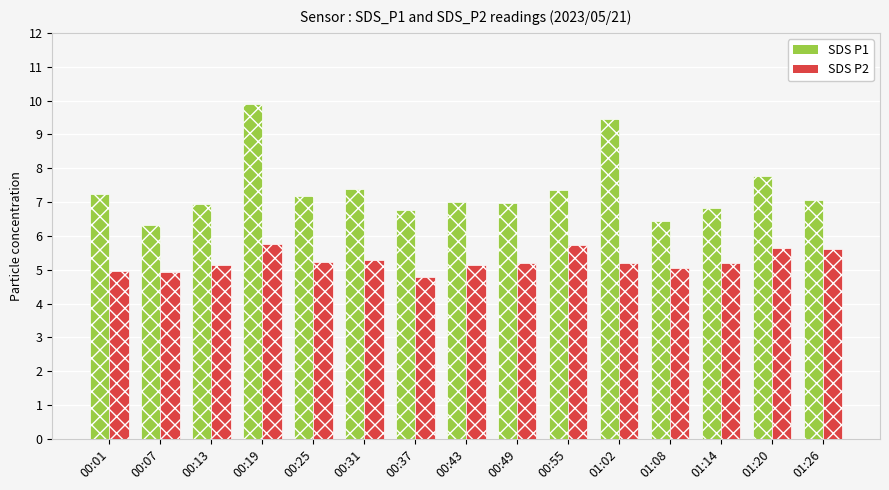

What is the total value across all series at 00:55?

13.1